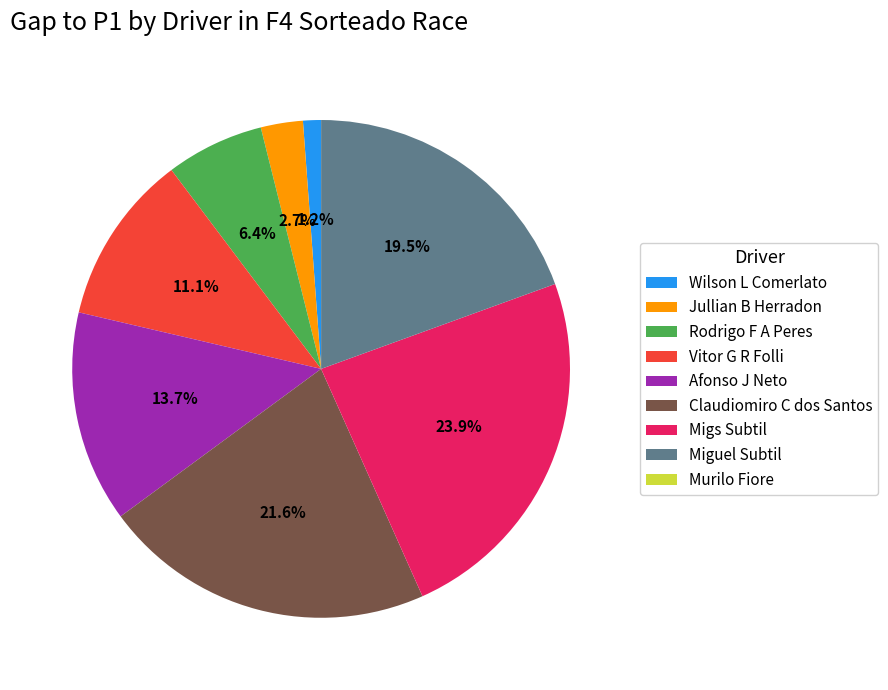

Does any single category account for the majority?

No